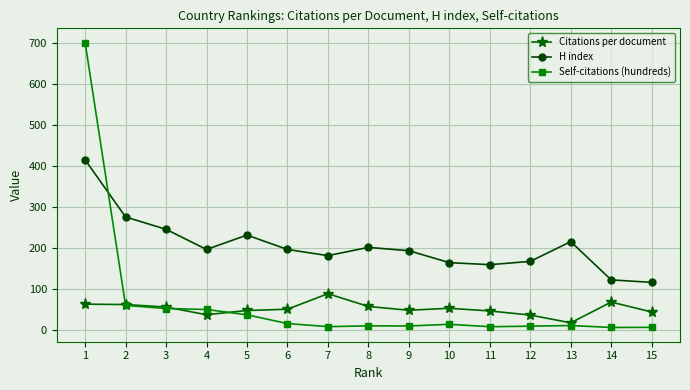

True or false: Self-citations (hundreds) and H index cross at least once.

True